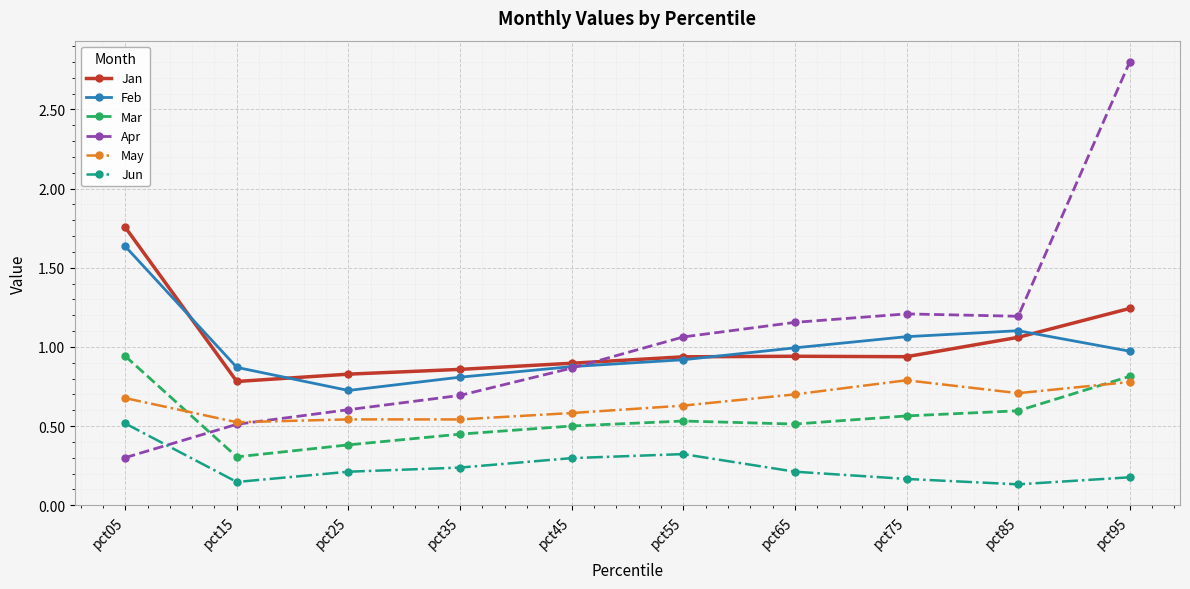

Read the Mar value at pct15.

0.3